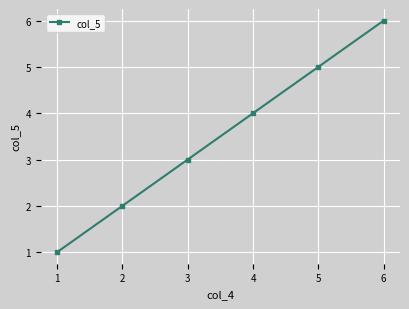

Rank the categories by value from lowest to highest.

1, 2, 3, 4, 5, 6